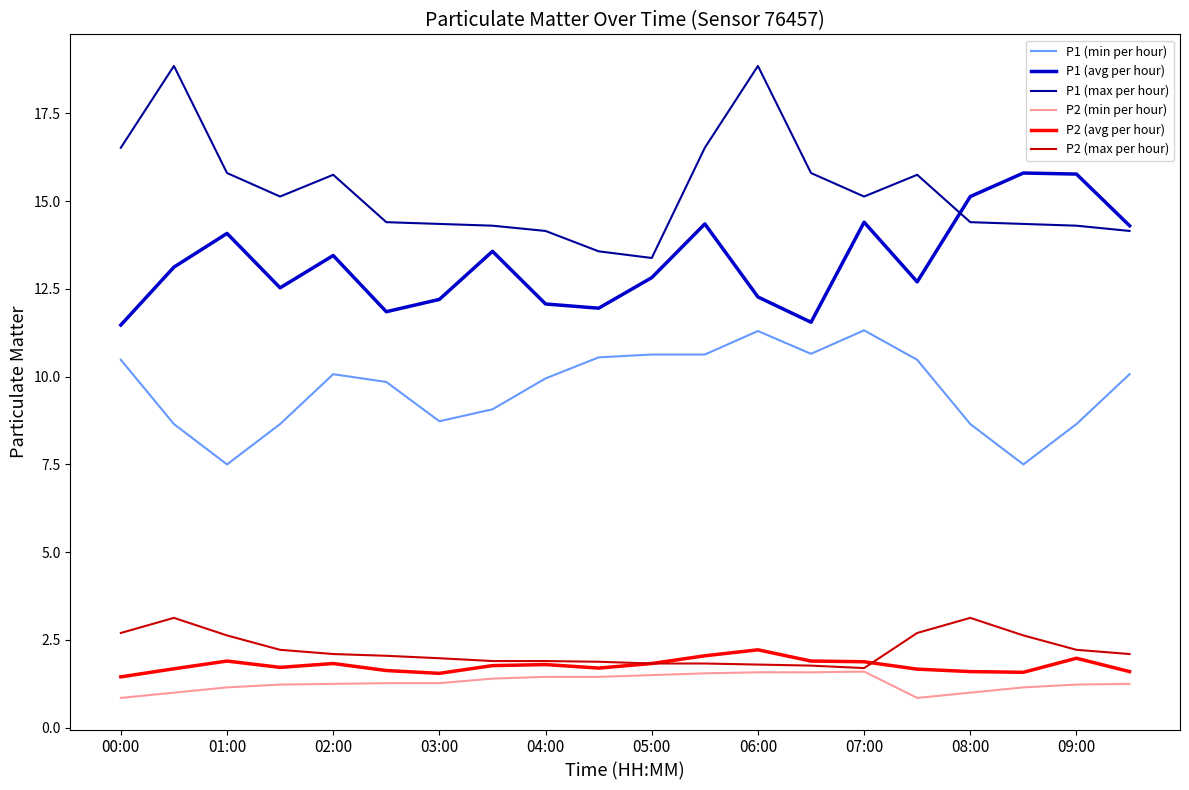

Does the chart display data point markers on the line(s)?

No